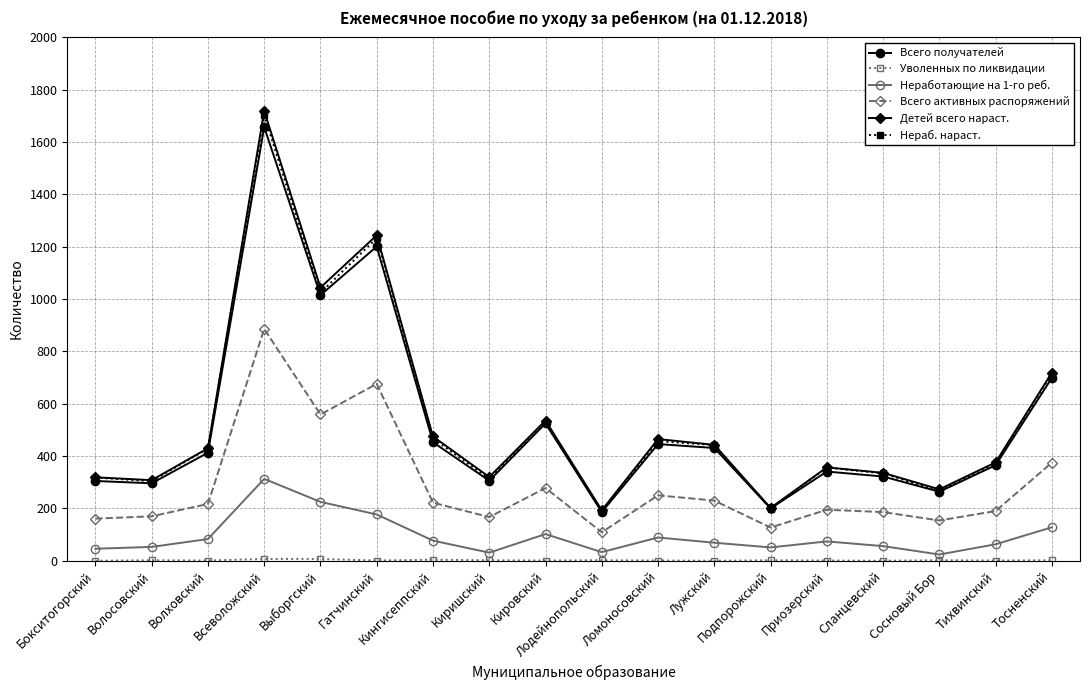

True or false: Всего получателей and Всего активных распоряжений intersect in this chart.

False